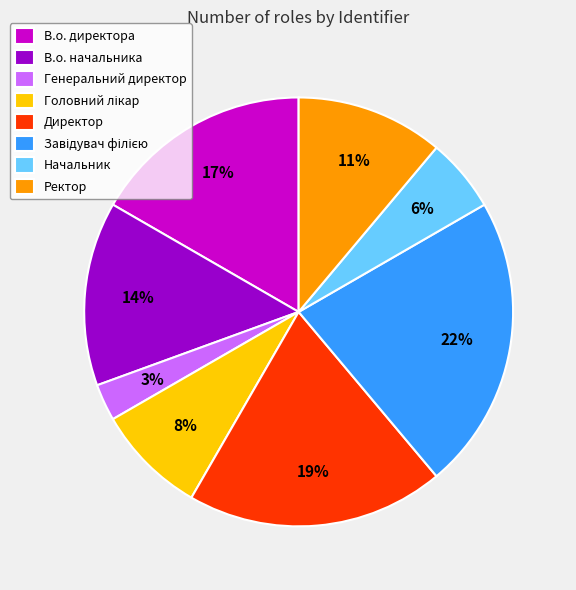

Is the sum of Генеральний директор and Начальник greater than half?

No